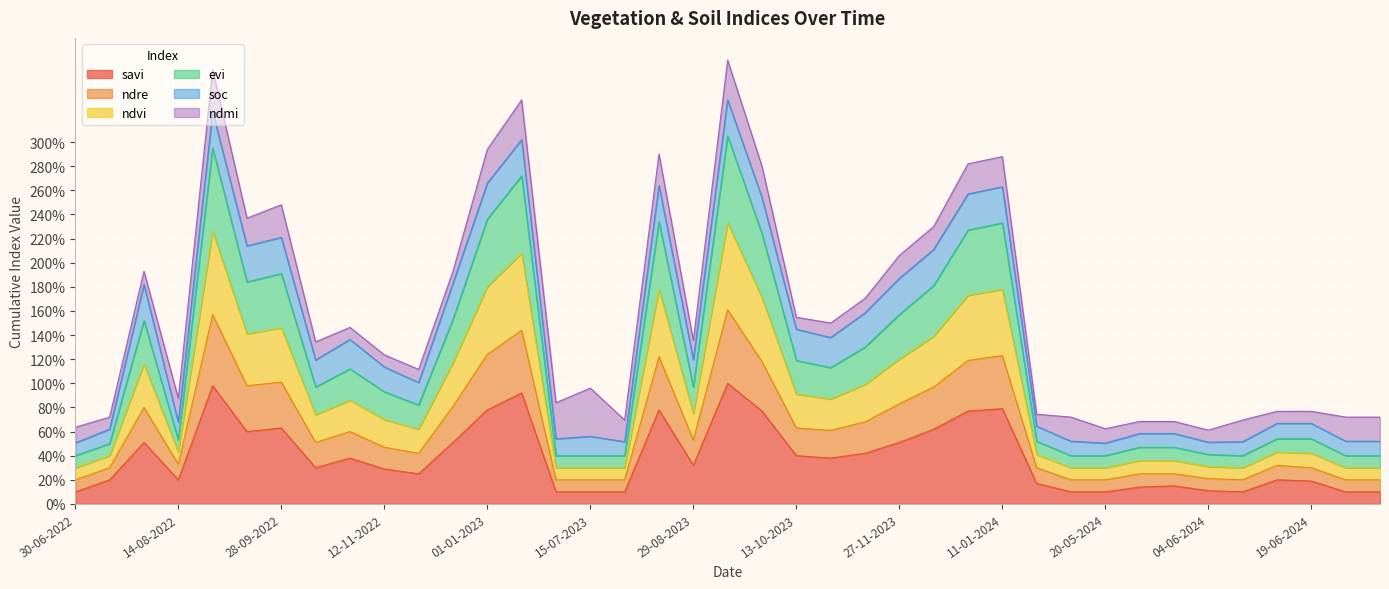

What is the label of the 22nd point from the right?

14-08-2023